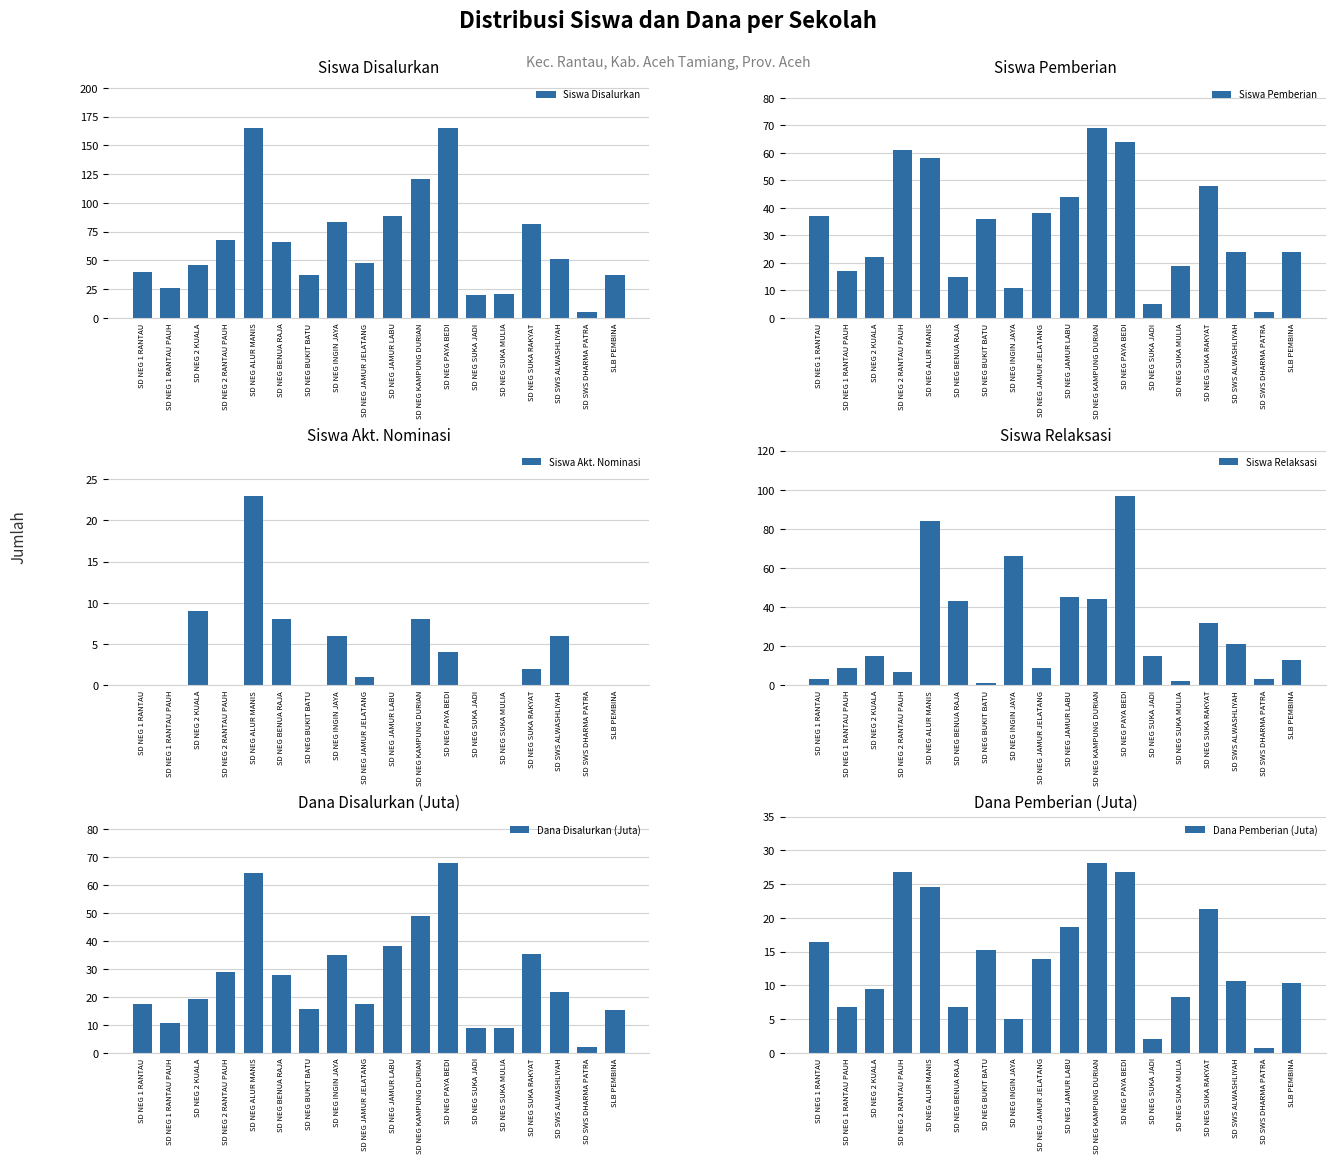

Reading left to right, what are all the values shown in this chart?

Siswa Disalurkan: SD NEG 1 RANTAU=40.0	SD NEG 1 RANTAU PAUH=26.0	SD NEG 2 KUALA=46.0	SD NEG 2 RANTAU PAUH=68.0	SD NEG ALUR MANIS=165.0	SD NEG BENUA RAJA=66.0	SD NEG BUKIT BATU=37.0	SD NEG INGIN JAYA=83.0	SD NEG JAMUR JELATANG=48.0	SD NEG JAMUR LABU=89.0	SD NEG KAMPUNG DURIAN=121.0	SD NEG PAYA BEDI=165.0	SD NEG SUKA JADI=20.0	SD NEG SUKA MULIA=21.0	SD NEG SUKA RAKYAT=82.0	SD SWS ALWASHLIYAH=51.0	SD SWS DHARMA PATRA=5.0	SLB PEMBINA=37.0
Siswa Pemberian: SD NEG 1 RANTAU=37.0	SD NEG 1 RANTAU PAUH=17.0	SD NEG 2 KUALA=22.0	SD NEG 2 RANTAU PAUH=61.0	SD NEG ALUR MANIS=58.0	SD NEG BENUA RAJA=15.0	SD NEG BUKIT BATU=36.0	SD NEG INGIN JAYA=11.0	SD NEG JAMUR JELATANG=38.0	SD NEG JAMUR LABU=44.0	SD NEG KAMPUNG DURIAN=69.0	SD NEG PAYA BEDI=64.0	SD NEG SUKA JADI=5.0	SD NEG SUKA MULIA=19.0	SD NEG SUKA RAKYAT=48.0	SD SWS ALWASHLIYAH=24.0	SD SWS DHARMA PATRA=2.0	SLB PEMBINA=24.0
Siswa Akt. Nominasi: SD NEG 1 RANTAU=0.0	SD NEG 1 RANTAU PAUH=0.0	SD NEG 2 KUALA=9.0	SD NEG 2 RANTAU PAUH=0.0	SD NEG ALUR MANIS=23.0	SD NEG BENUA RAJA=8.0	SD NEG BUKIT BATU=0.0	SD NEG INGIN JAYA=6.0	SD NEG JAMUR JELATANG=1.0	SD NEG JAMUR LABU=0.0	SD NEG KAMPUNG DURIAN=8.0	SD NEG PAYA BEDI=4.0	SD NEG SUKA JADI=0.0	SD NEG SUKA MULIA=0.0	SD NEG SUKA RAKYAT=2.0	SD SWS ALWASHLIYAH=6.0	SD SWS DHARMA PATRA=0.0	SLB PEMBINA=0.0
Siswa Relaksasi: SD NEG 1 RANTAU=3.0	SD NEG 1 RANTAU PAUH=9.0	SD NEG 2 KUALA=15.0	SD NEG 2 RANTAU PAUH=7.0	SD NEG ALUR MANIS=84.0	SD NEG BENUA RAJA=43.0	SD NEG BUKIT BATU=1.0	SD NEG INGIN JAYA=66.0	SD NEG JAMUR JELATANG=9.0	SD NEG JAMUR LABU=45.0	SD NEG KAMPUNG DURIAN=44.0	SD NEG PAYA BEDI=97.0	SD NEG SUKA JADI=15.0	SD NEG SUKA MULIA=2.0	SD NEG SUKA RAKYAT=32.0	SD SWS ALWASHLIYAH=21.0	SD SWS DHARMA PATRA=3.0	SLB PEMBINA=13.0
Dana Disalurkan (Juta): SD NEG 1 RANTAU=17.6	SD NEG 1 RANTAU PAUH=10.6	SD NEG 2 KUALA=19.4	SD NEG 2 RANTAU PAUH=29.0	SD NEG ALUR MANIS=64.3	SD NEG BENUA RAJA=27.9	SD NEG BUKIT BATU=15.5	SD NEG INGIN JAYA=35.1	SD NEG JAMUR JELATANG=17.6	SD NEG JAMUR LABU=38.2	SD NEG KAMPUNG DURIAN=48.8	SD NEG PAYA BEDI=68.0	SD NEG SUKA JADI=8.8	SD NEG SUKA MULIA=9.0	SD NEG SUKA RAKYAT=35.5	SD SWS ALWASHLIYAH=21.6	SD SWS DHARMA PATRA=2.0	SLB PEMBINA=15.3
Dana Pemberian (Juta): SD NEG 1 RANTAU=16.4	SD NEG 1 RANTAU PAUH=6.8	SD NEG 2 KUALA=9.4	SD NEG 2 RANTAU PAUH=26.8	SD NEG ALUR MANIS=24.5	SD NEG BENUA RAJA=6.8	SD NEG BUKIT BATU=15.3	SD NEG INGIN JAYA=5.0	SD NEG JAMUR JELATANG=13.9	SD NEG JAMUR LABU=18.7	SD NEG KAMPUNG DURIAN=28.1	SD NEG PAYA BEDI=26.8	SD NEG SUKA JADI=2.0	SD NEG SUKA MULIA=8.3	SD NEG SUKA RAKYAT=21.4	SD SWS ALWASHLIYAH=10.6	SD SWS DHARMA PATRA=0.7	SLB PEMBINA=10.3